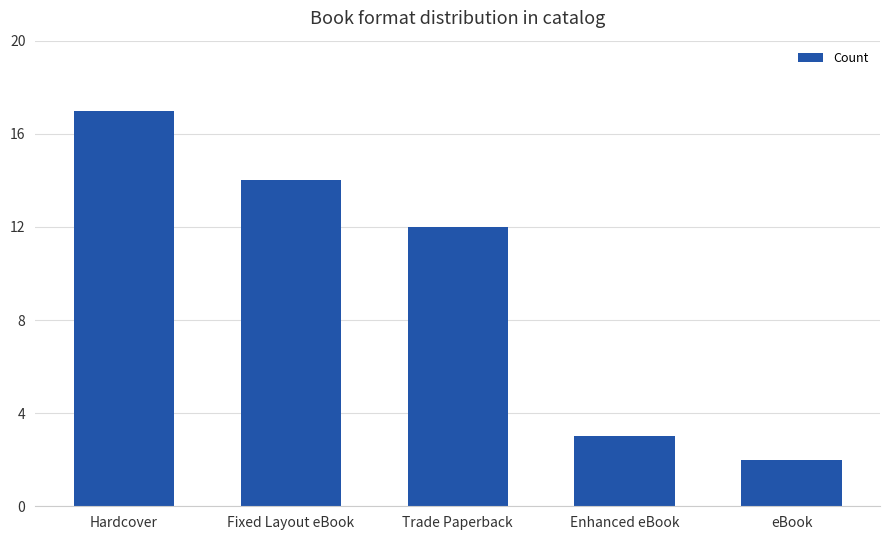

Reading left to right, what are all the values shown in this chart?

Hardcover=17	Fixed Layout eBook=14	Trade Paperback=12	Enhanced eBook=3	eBook=2